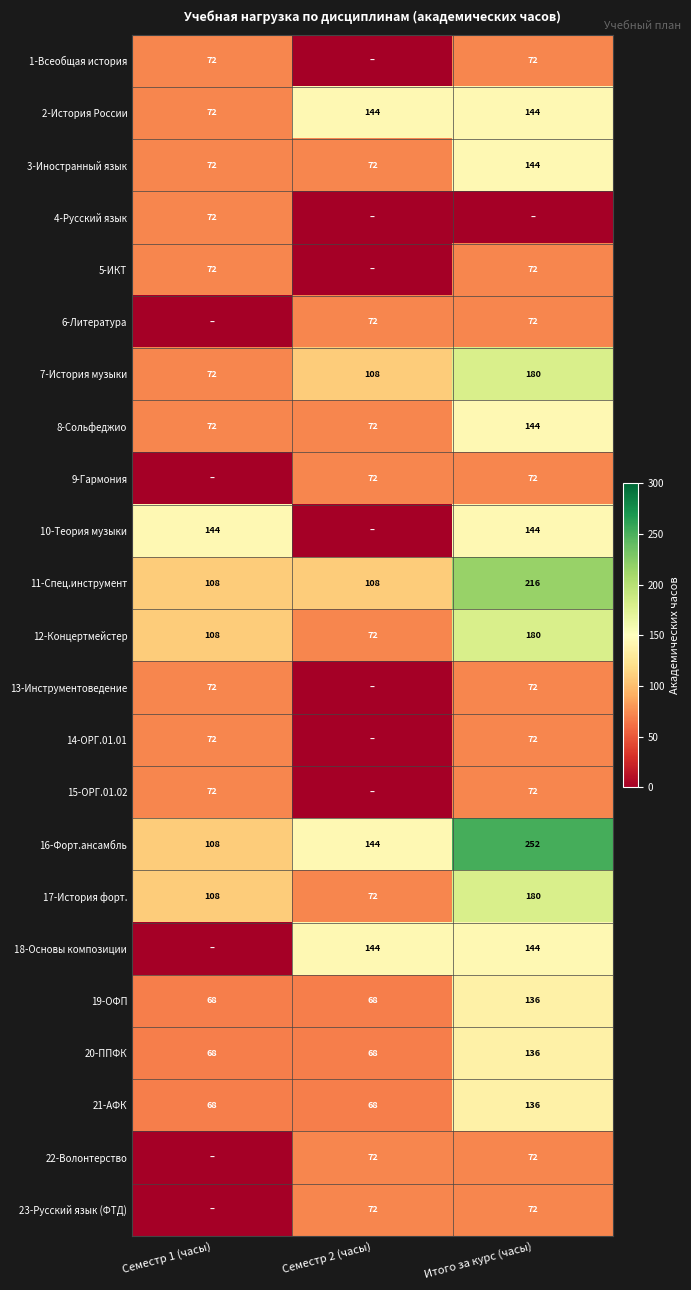

The value of 16-Форт.ансамбль at Итого за курс (часы) is 364. True or false?

False